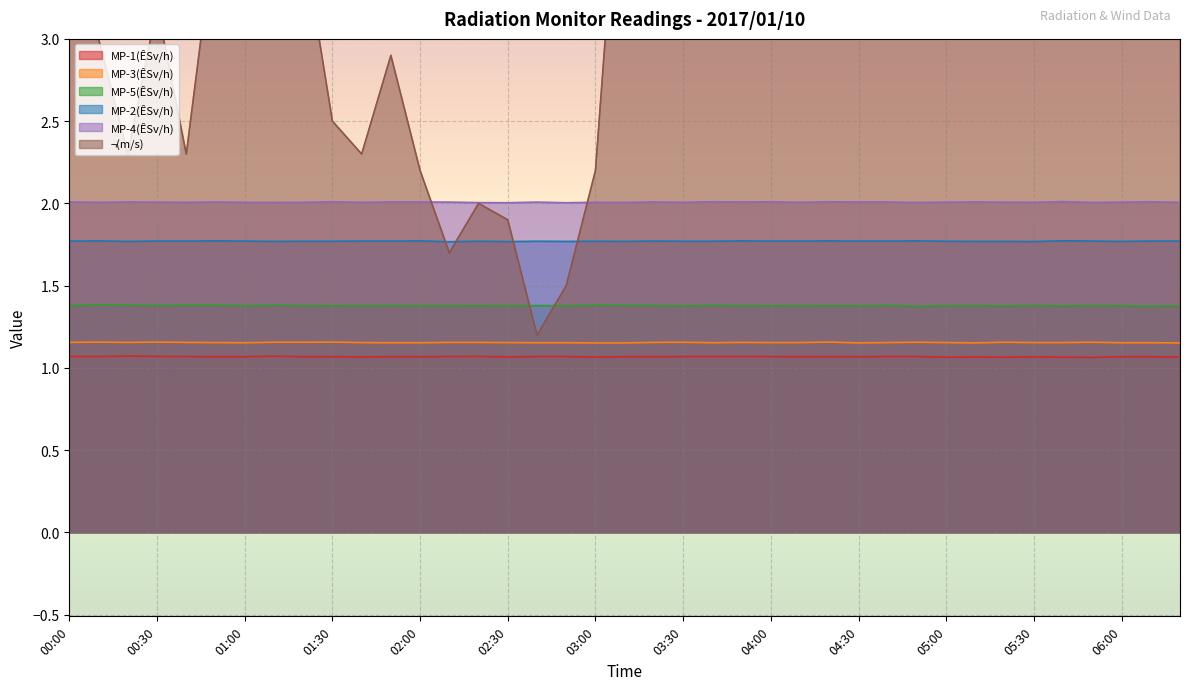

True or false: MP-5(ÊSv/h) and MP-2(ÊSv/h) intersect in this chart.

False